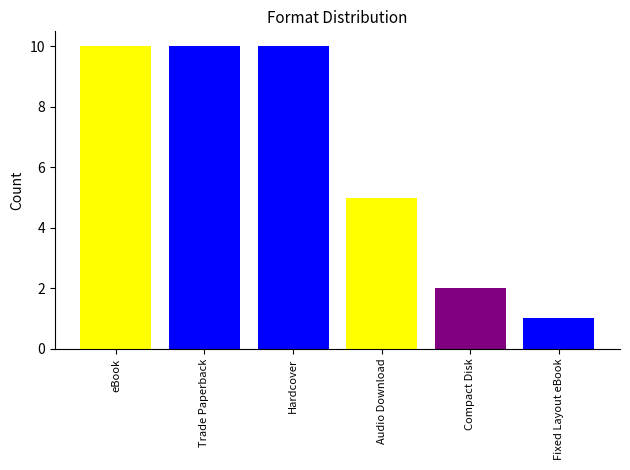

The value at Compact Disk is 2. True or false?

True